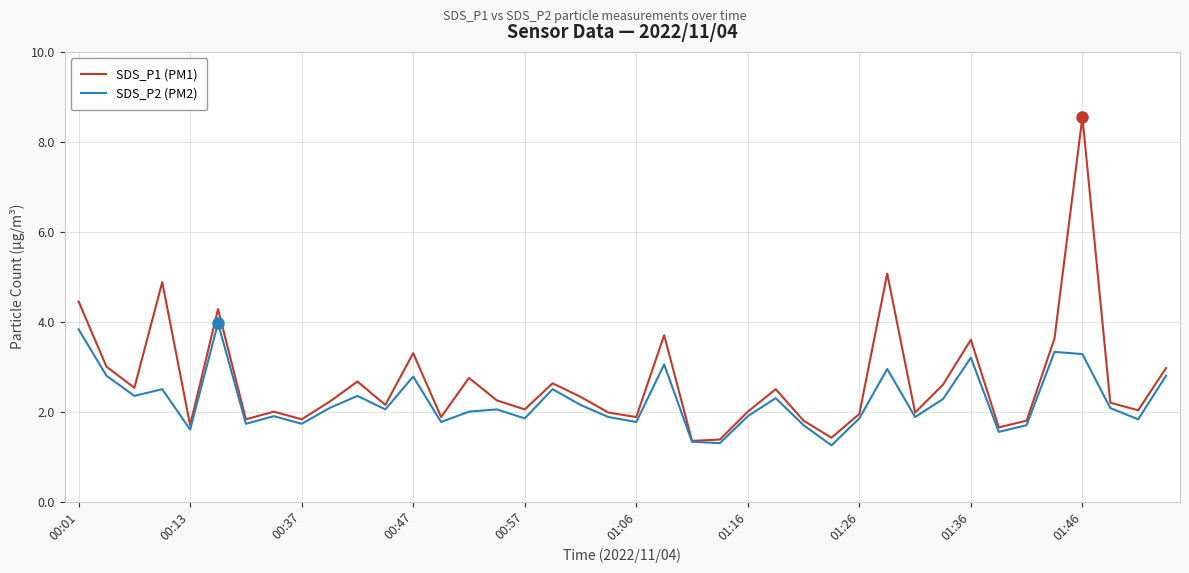

In SDS_P1 (PM1), how many points are higher than both neighbors (excluding endpoints)?

12